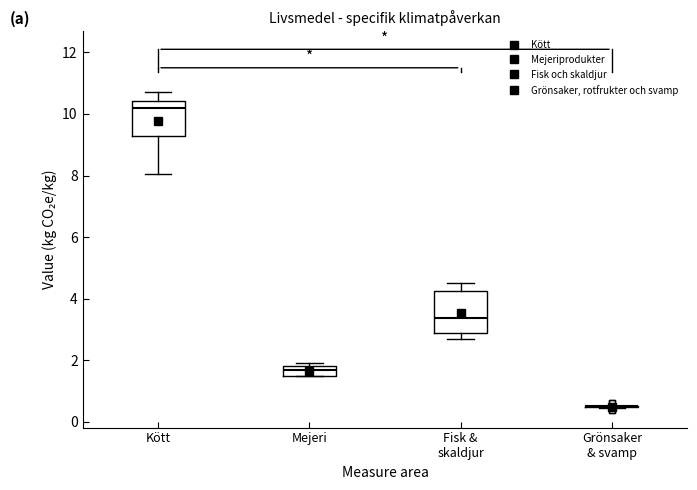

Which box is the tallest, from its lower edge to its upper edge?

Fisk & skaldjur